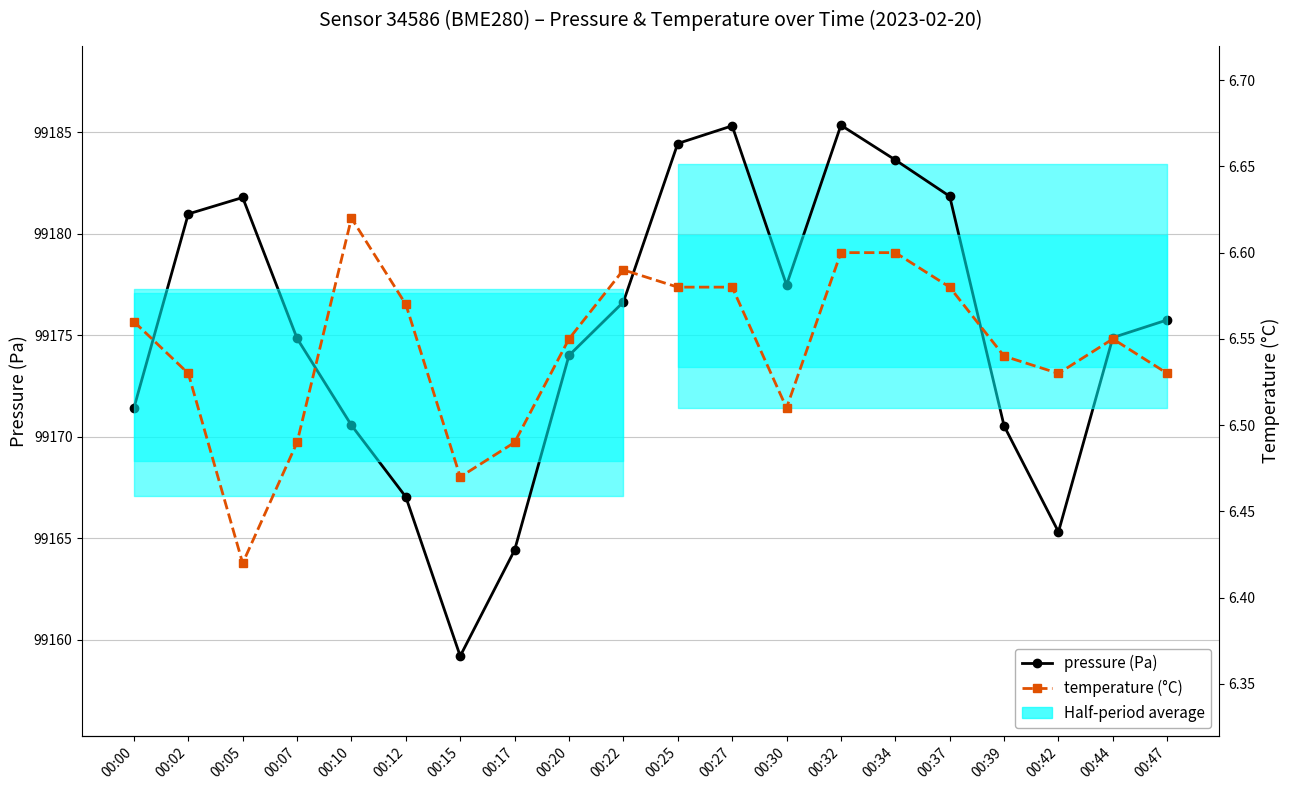

Reading left to right, what are all the values shown in this chart?

pressure: 00:00=99171.4	00:02=99181.0	00:05=99181.8	00:07=99174.8	00:10=99170.6	00:12=99167.0	00:15=99159.2	00:17=99164.4	00:20=99174.0	00:22=99176.6	00:25=99184.4	00:27=99185.3	00:30=99177.5	00:32=99185.3	00:34=99183.6	00:37=99181.8	00:39=99170.5	00:42=99165.3	00:44=99174.9	00:47=99175.8
temperature: 00:00=6.6	00:02=6.5	00:05=6.4	00:07=6.5	00:10=6.6	00:12=6.6	00:15=6.5	00:17=6.5	00:20=6.5	00:22=6.6	00:25=6.6	00:27=6.6	00:30=6.5	00:32=6.6	00:34=6.6	00:37=6.6	00:39=6.5	00:42=6.5	00:44=6.5	00:47=6.5